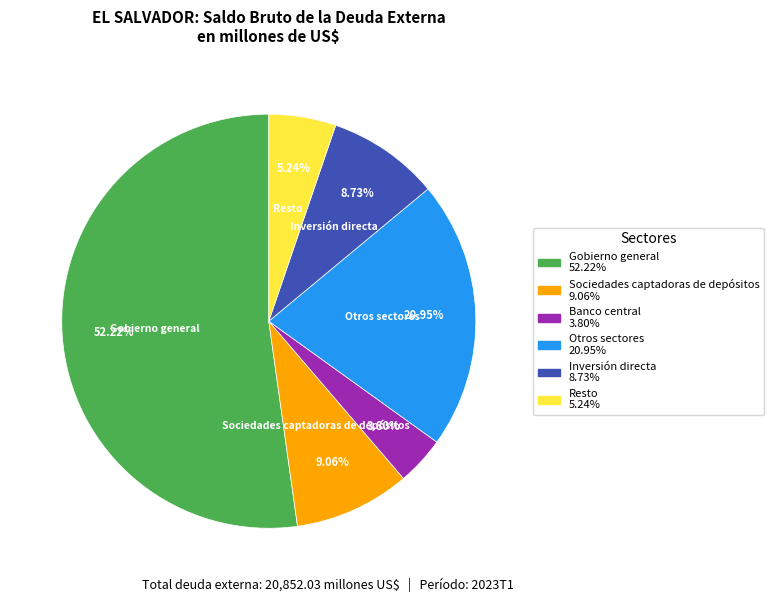

Is there a majority slice in this chart?

Yes